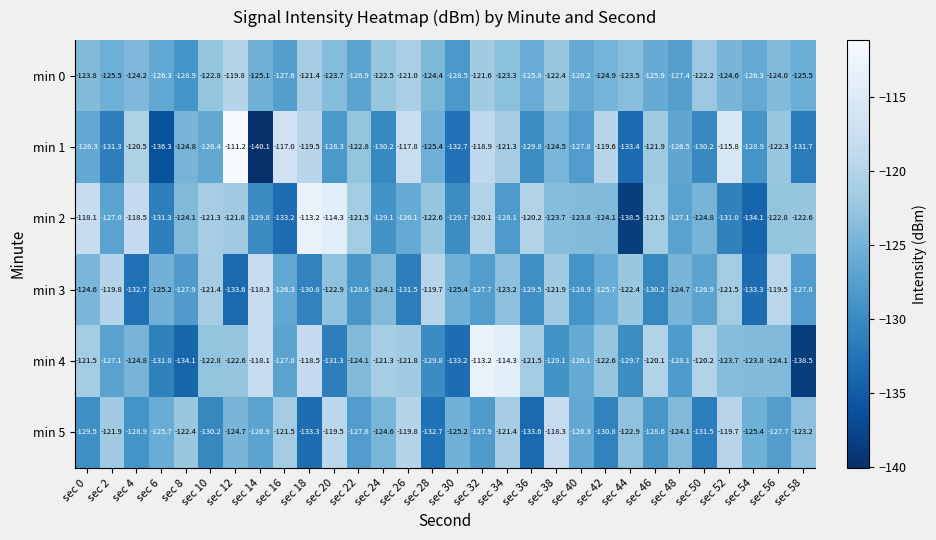

What is the average value of the min 4 series?

-124.8